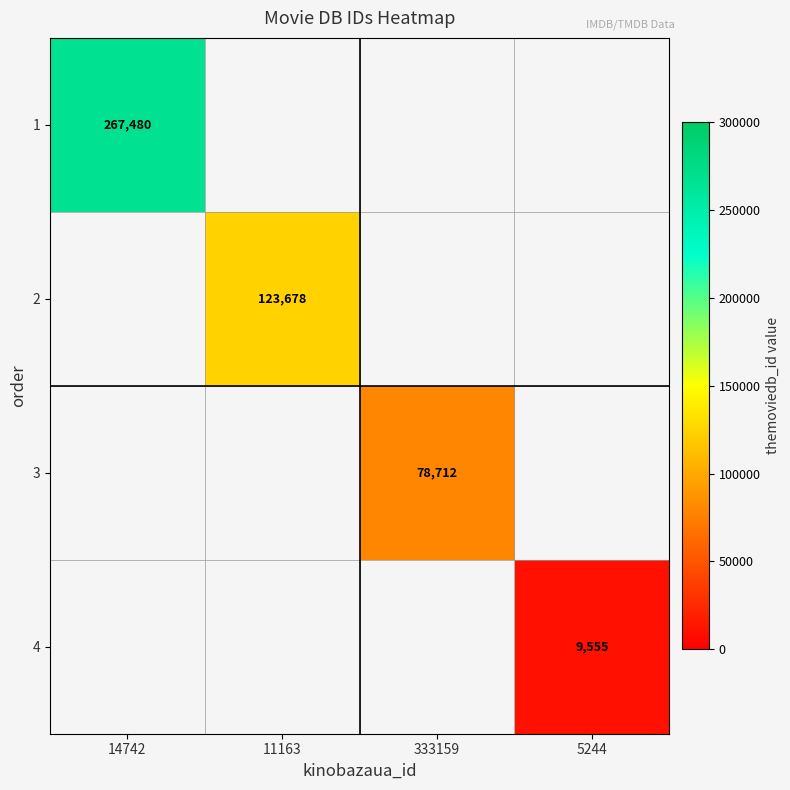

The value of 2 at 11163 is 123678. True or false?

True